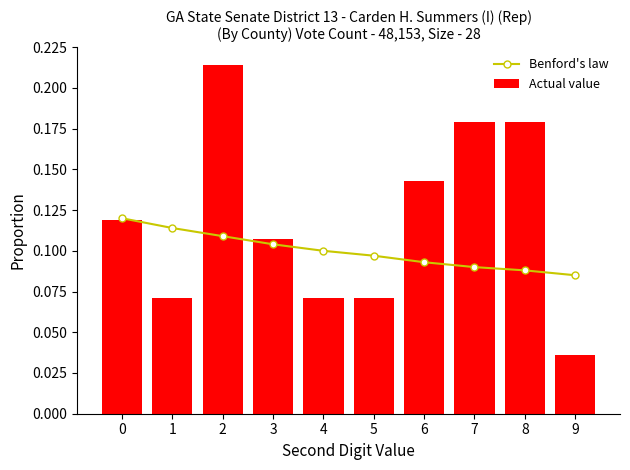

Where is Benford's law nearest to the value 0?

9